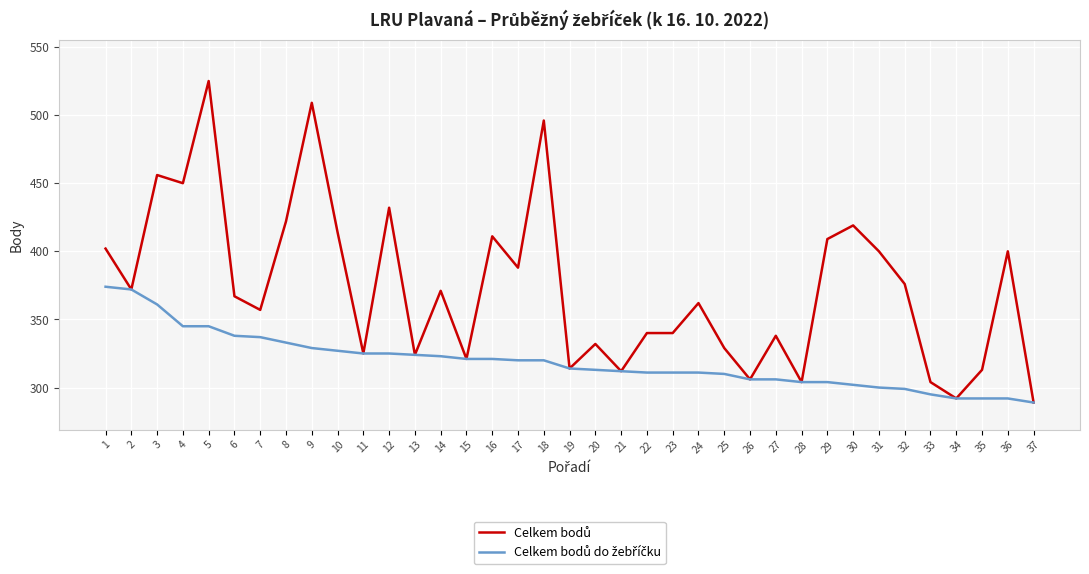

What is the maximum value shown in the chart?

525